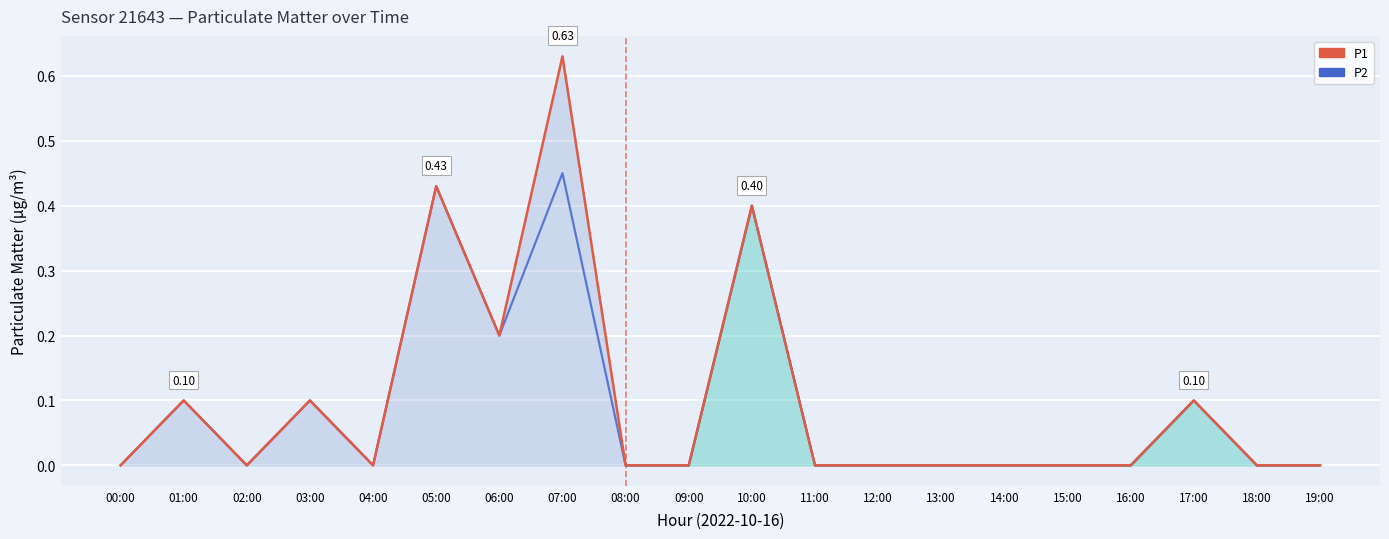

How many lines are shown in the chart?

2